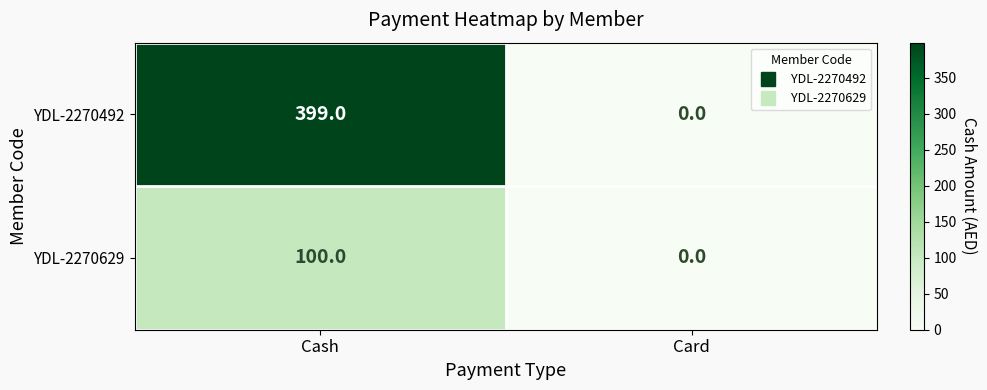

Read the YDL-2270629 value at Cash, to the nearest 50.

100